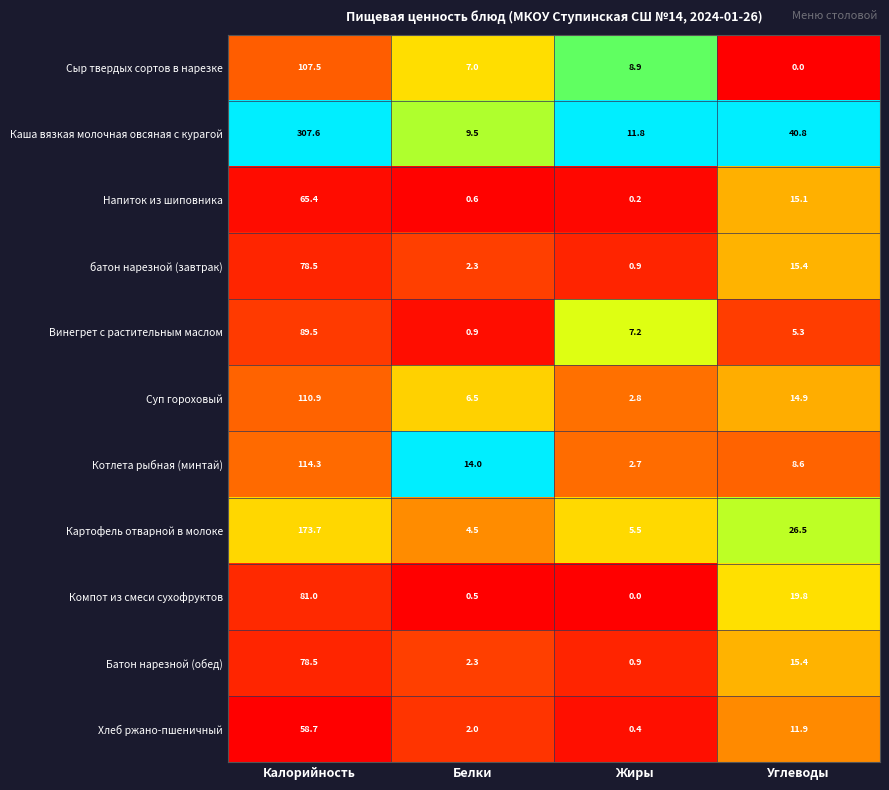

Which category has the highest value in the Суп гороховый series?

Калорийность